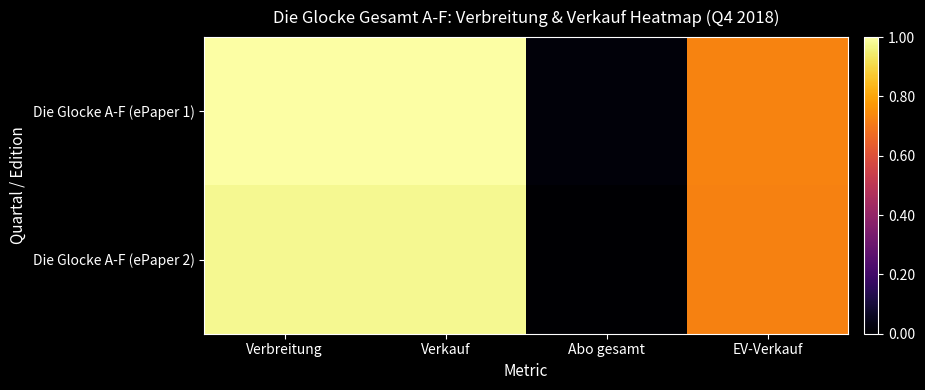

At which category is the sum across all series the highest?

Verbreitung